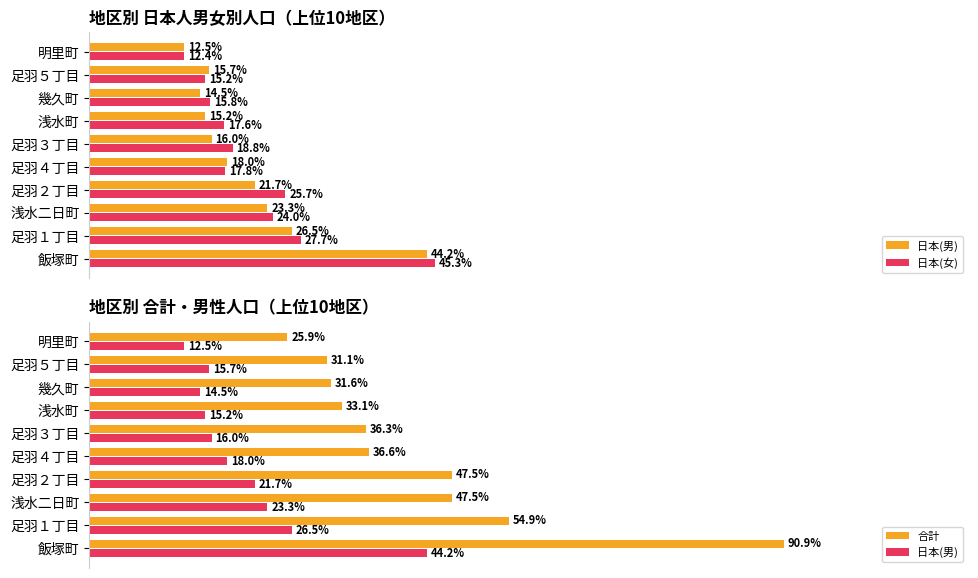

What is the difference between the highest and lowest values at 飯塚町?

46.7